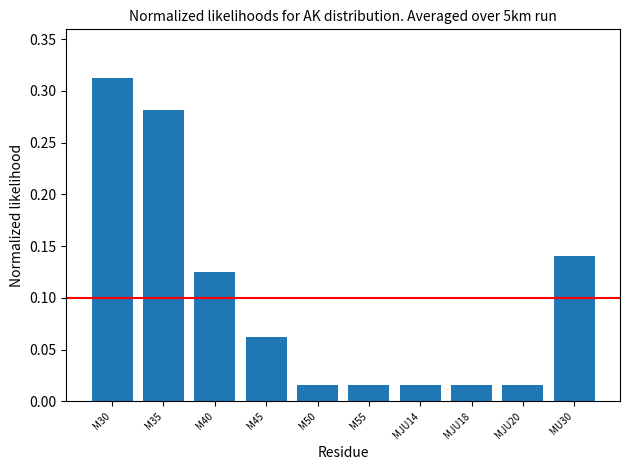

At which category does the chart reach its peak across all series?

M30